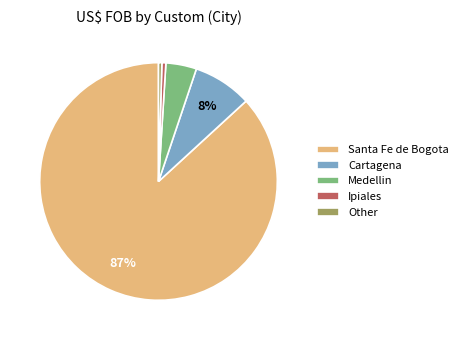

Is Santa Fe de Bogota the majority of the pie?

Yes